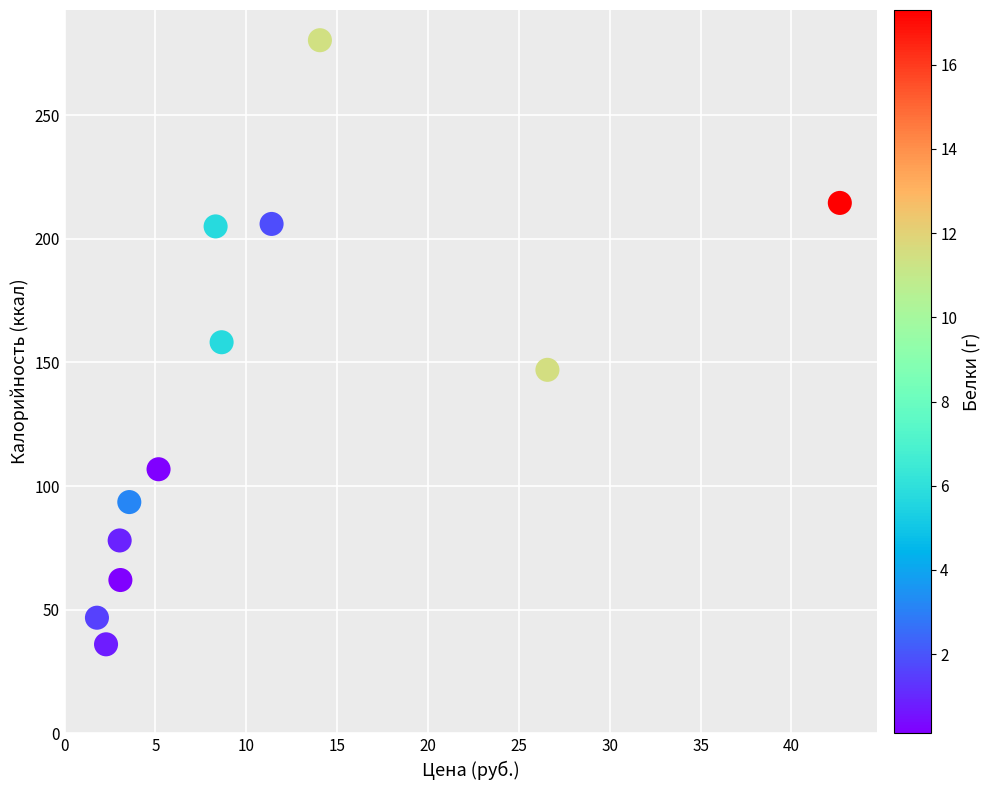

What is the average Y value?

136.2